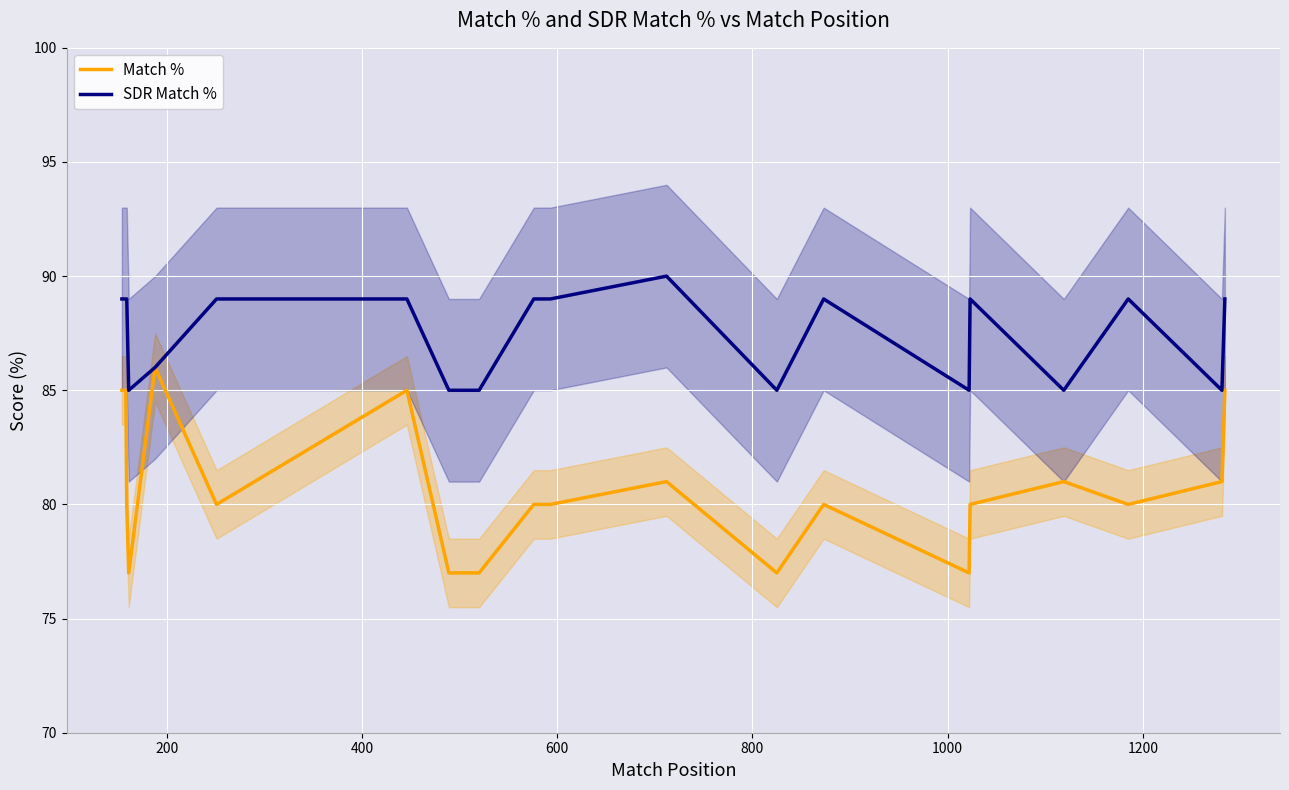

List the series in order of their overall mean, highest first.

SDR Match %, Match %